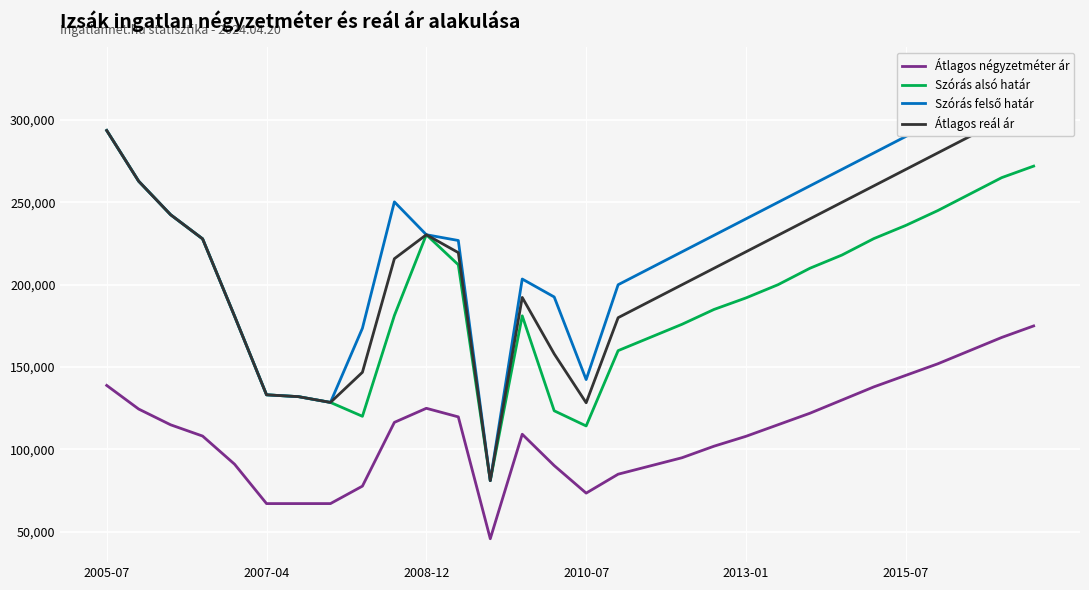

Is the value of Szórás alsó határ at 2005-07 greater than the value of Átlagos négyzetméter ár at 2015-07?

Yes